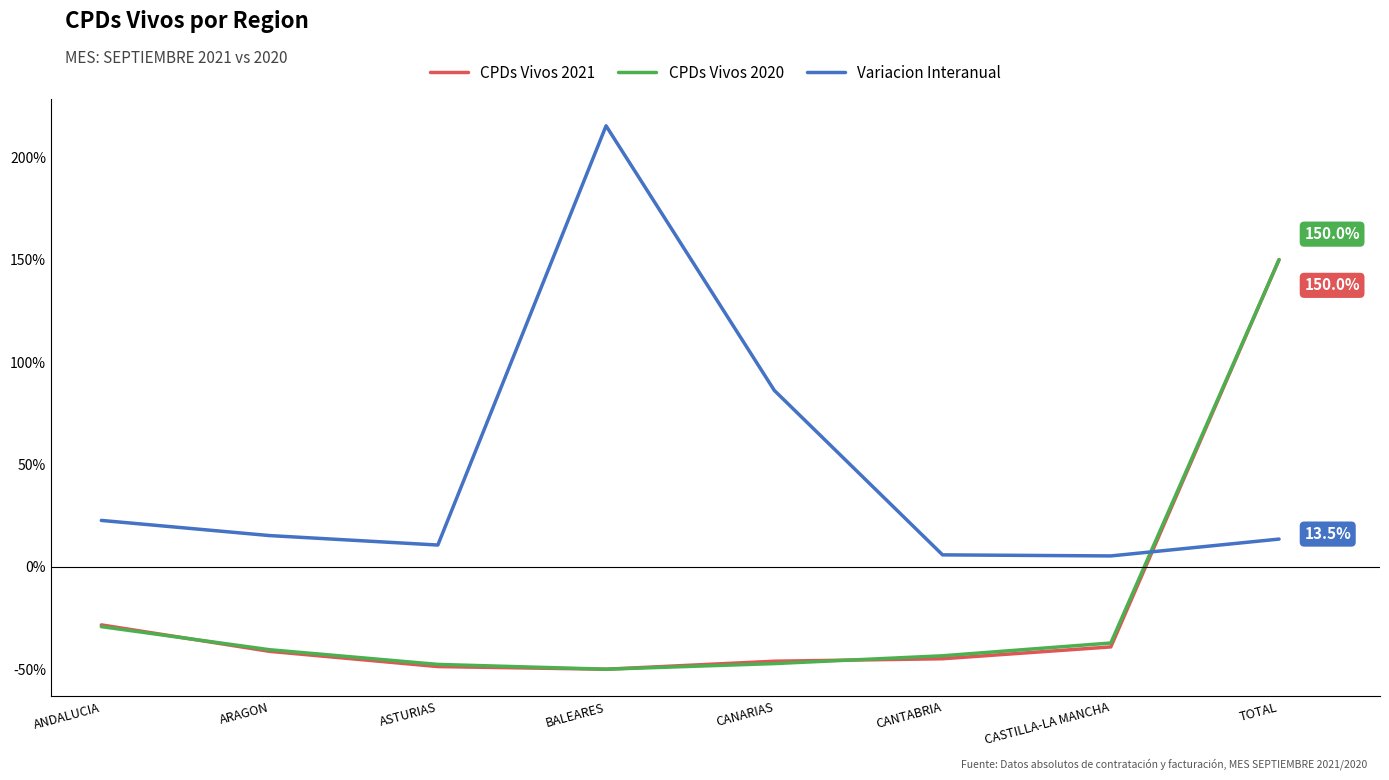

What is the highest value of the CPDs Vivos 2021 series?

1.5